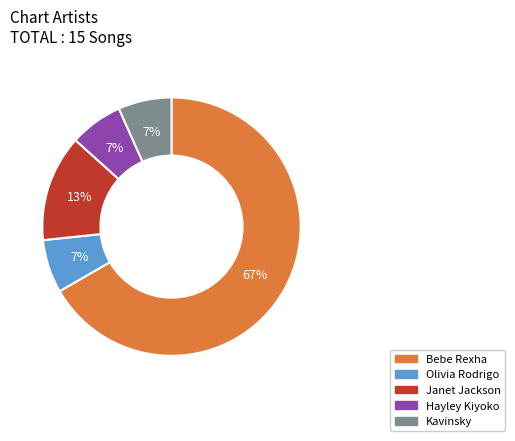

Is there any slice that represents more than half of the pie?

Yes